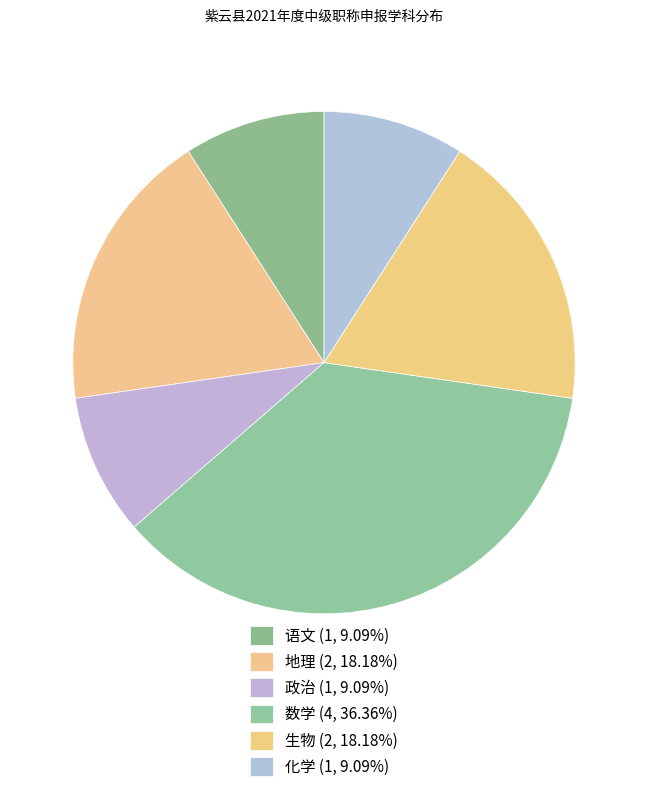

Combined, what portion of the pie is 语文 and 地理?

27.3%